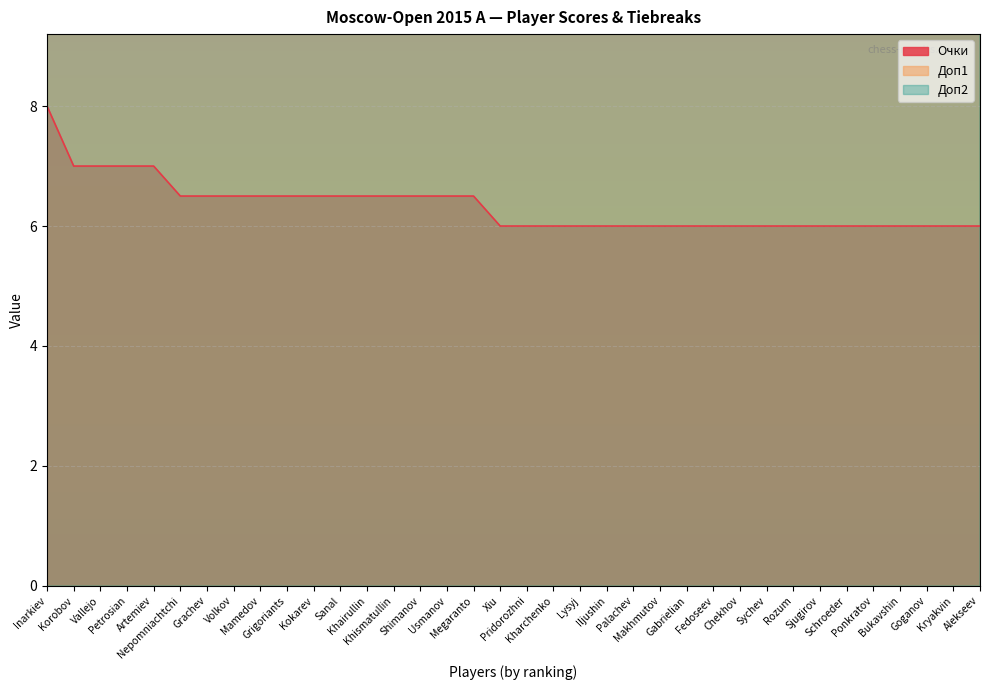

What is the sum of all Доп2 values?

1597.0